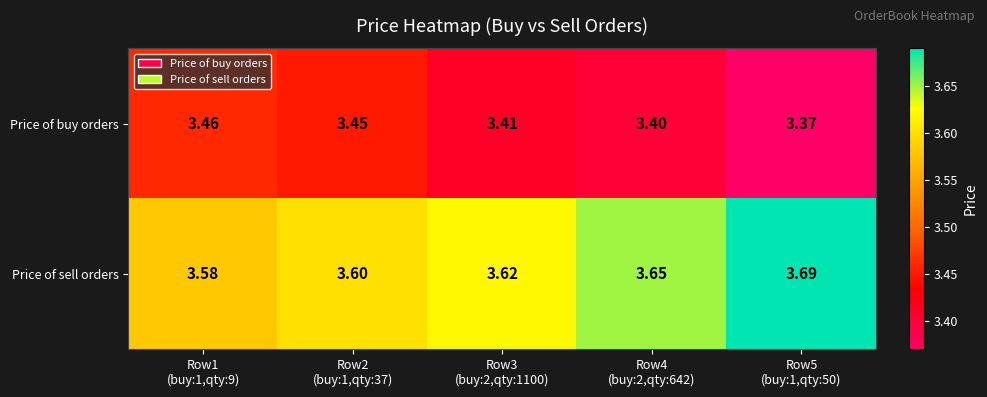

Which series has the largest range (max minus min)?

Price of sell orders